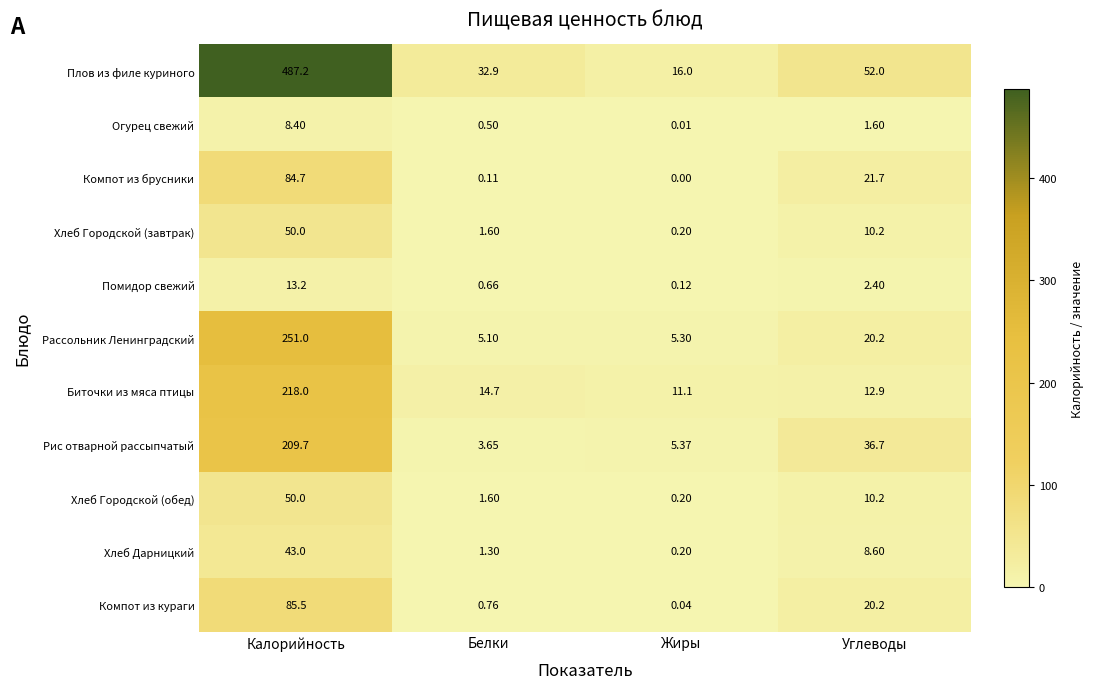

Which series has the widest spread of values?

Плов из филе куриного